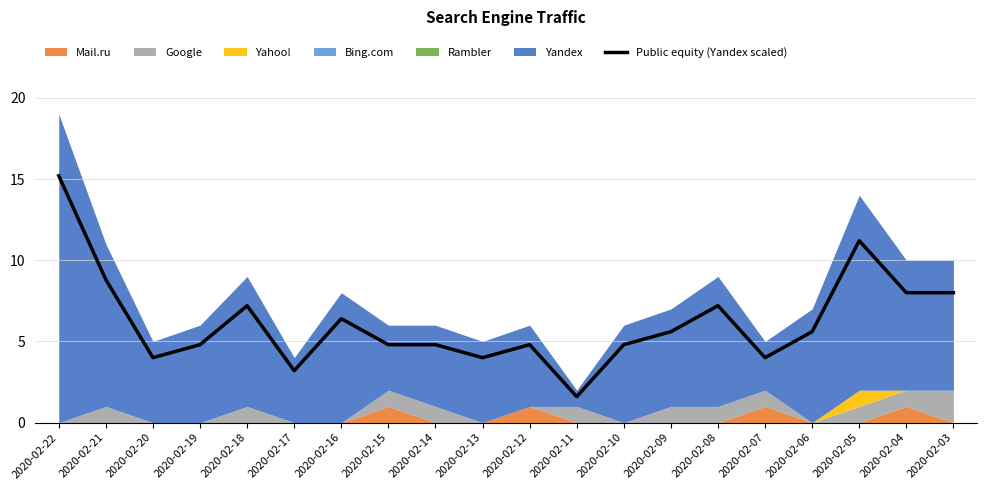

Where is the first local minimum?

2020-02-20